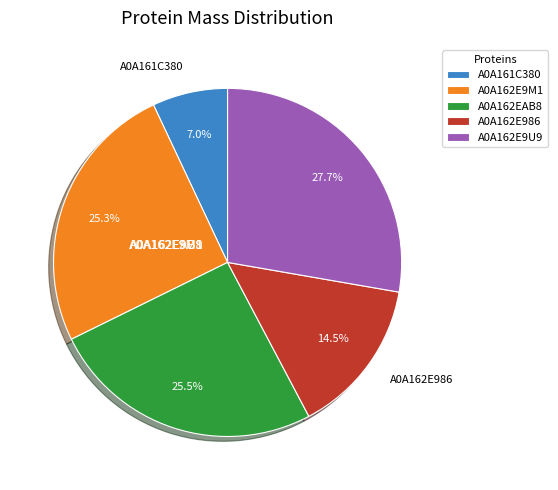

Is there a majority slice in this chart?

No